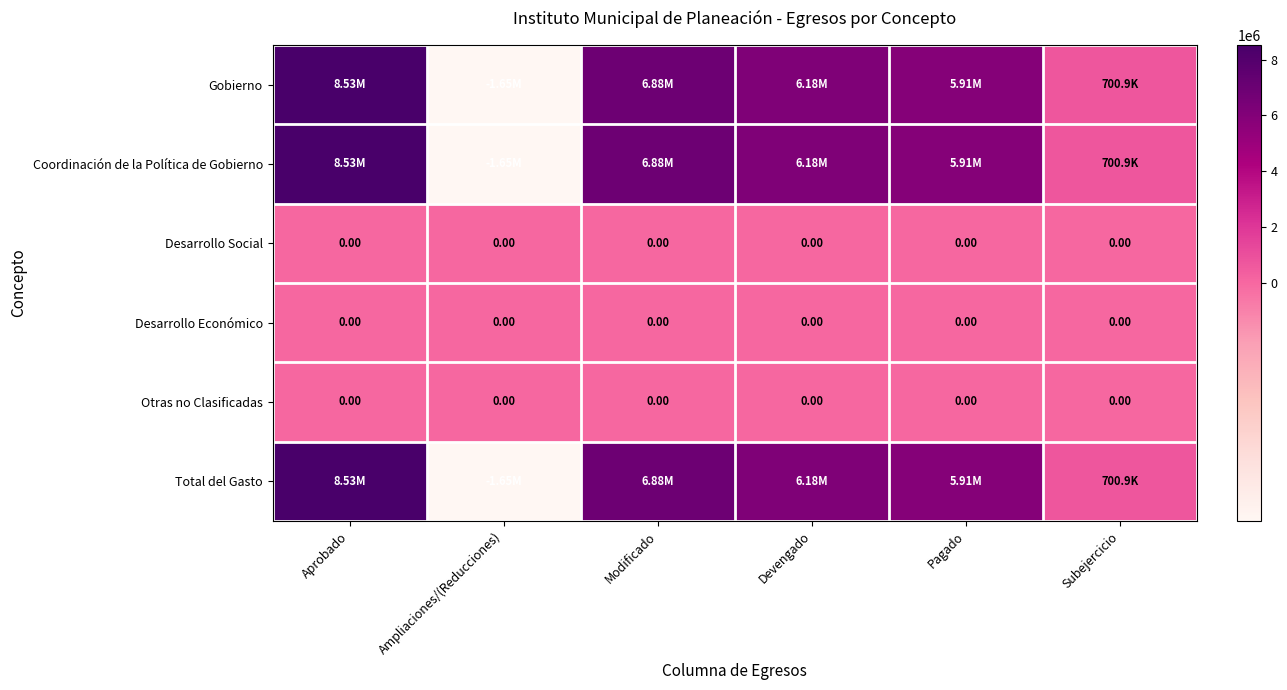

What is the total value across all series at Devengado?

18534447.4